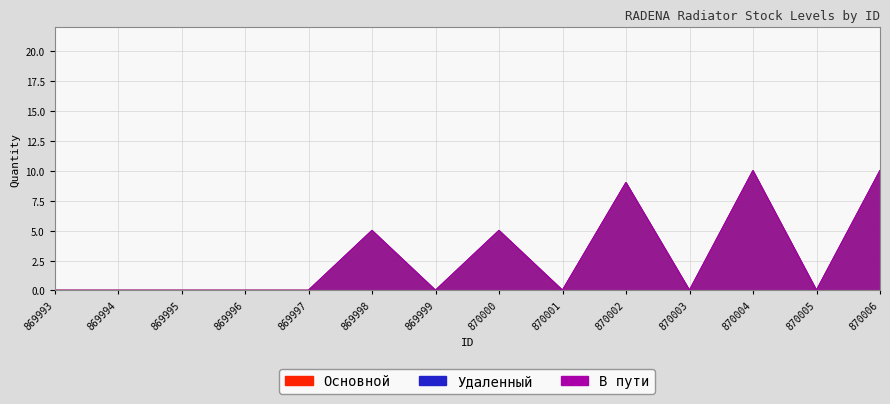

At which category is the sum across all series the highest?

870004